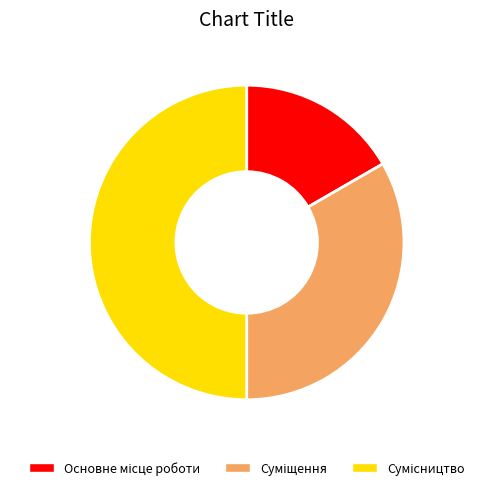

How many segments does this pie chart have?

3